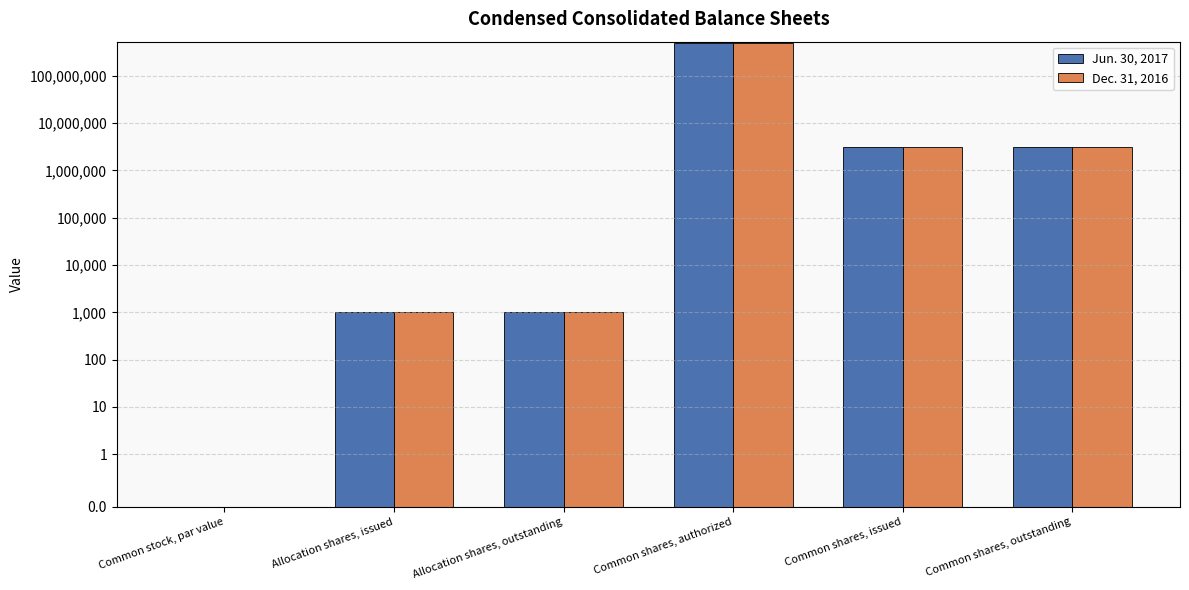

What is the label of the 4th bar from the left?

Common shares, authorized